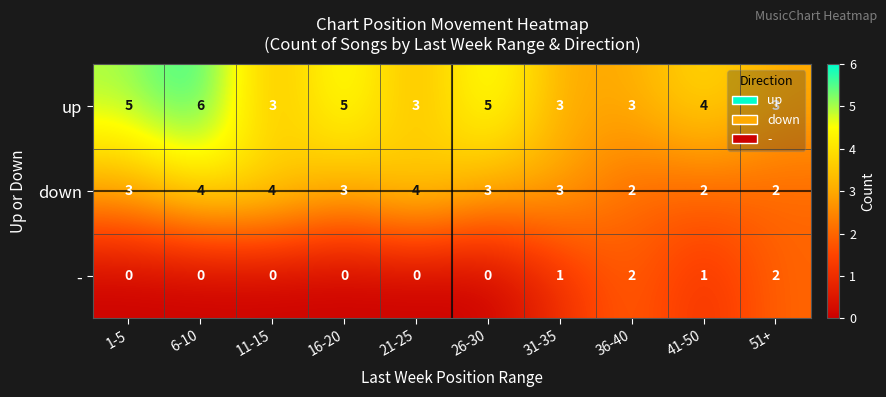

What is the sum of all up values?

40